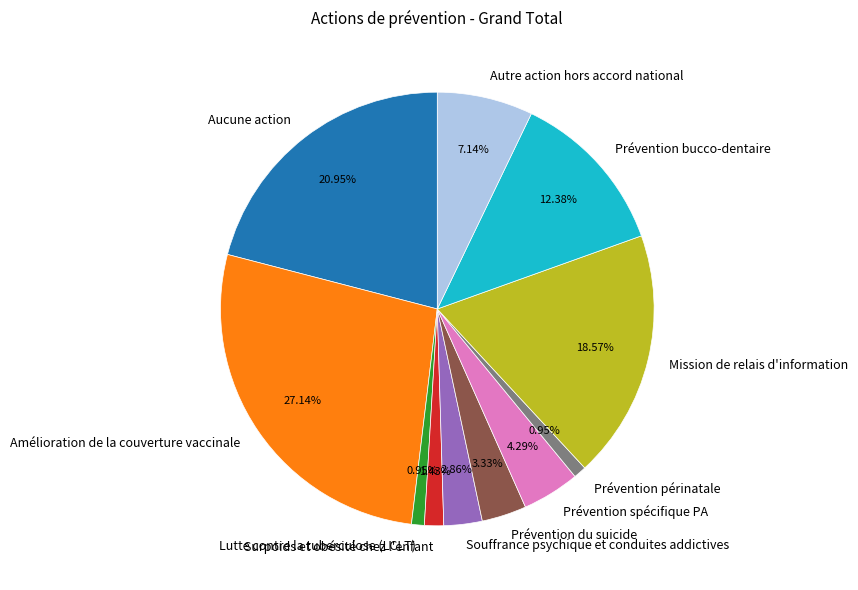

What is the largest slice in the pie chart?

Amélioration de la couverture vaccinale